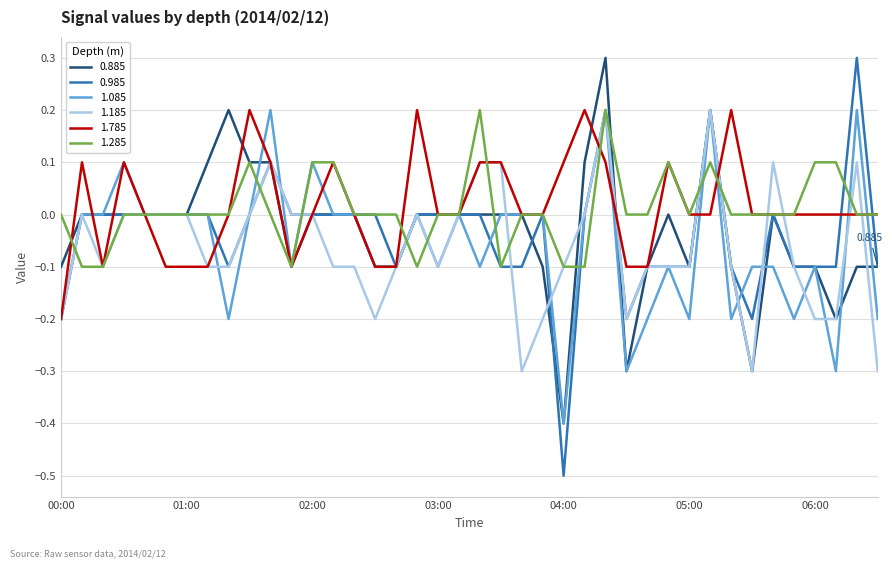

How many interior local valleys does the 0.885 series have?

6